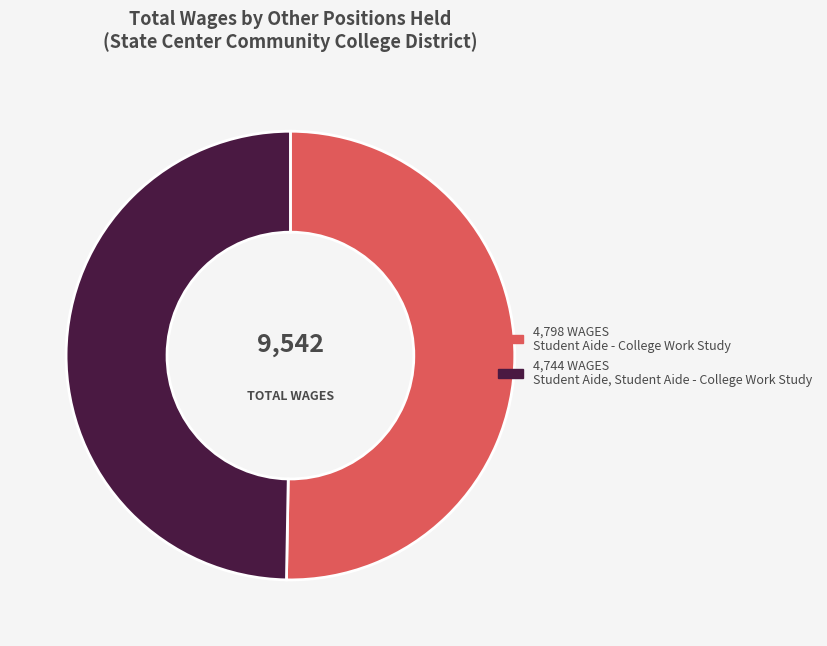

Does any single category account for the majority?

Yes